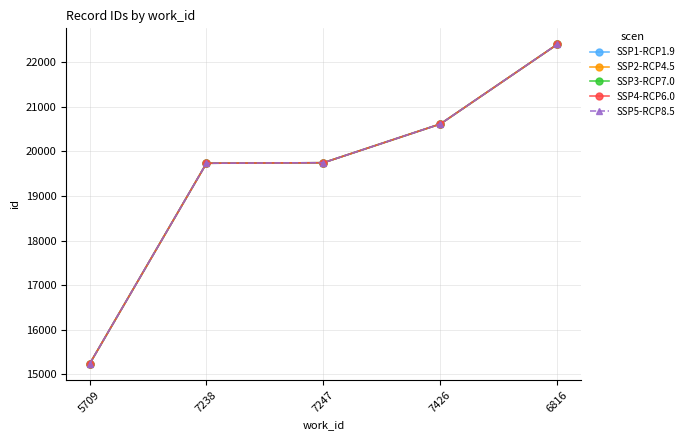

True or false: SSP5-RCP8.5 and SSP1-RCP1.9 intersect in this chart.

False